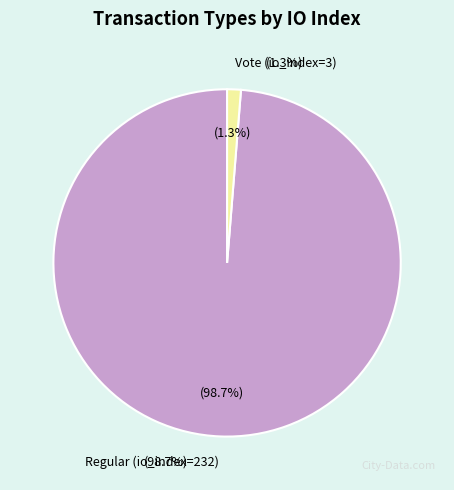

True or false: Vote (io_index=3) accounts for 1% of the total.

True